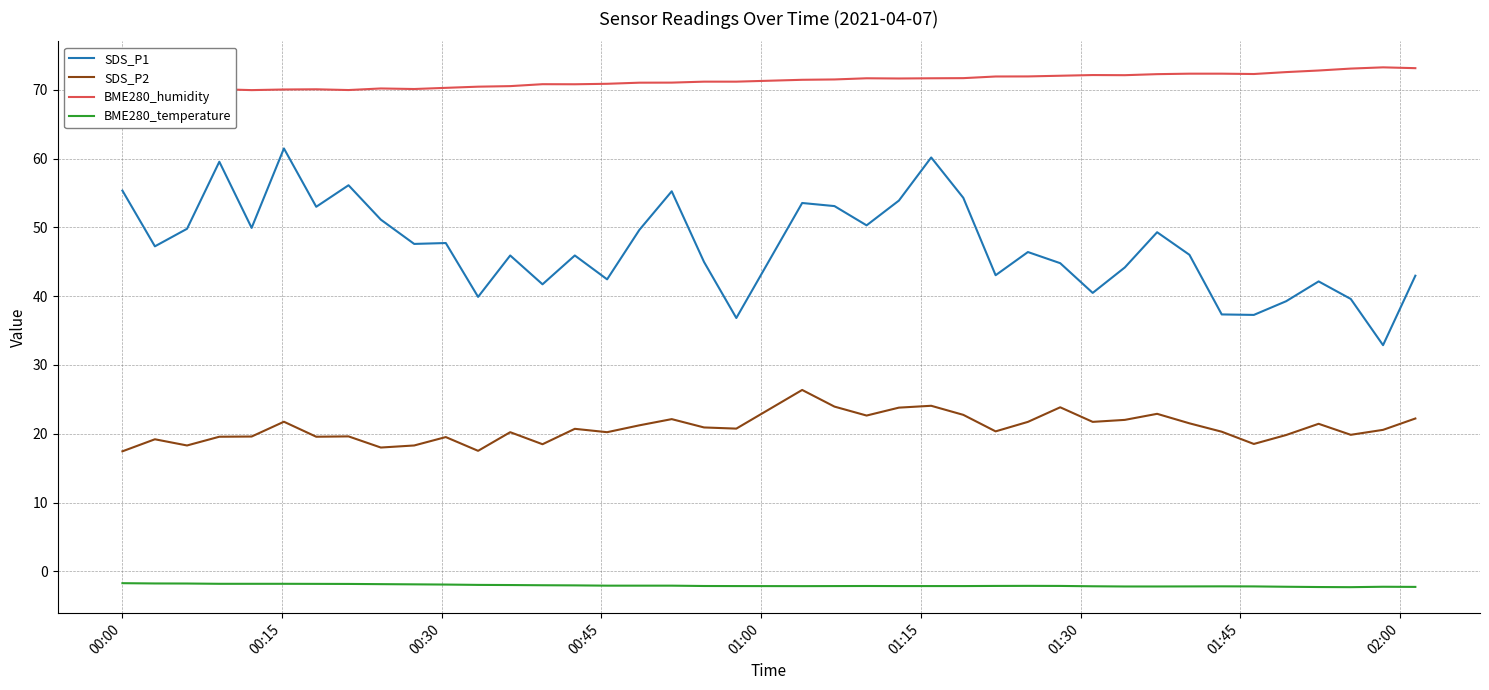

True or false: BME280_humidity and SDS_P1 cross at least once.

False